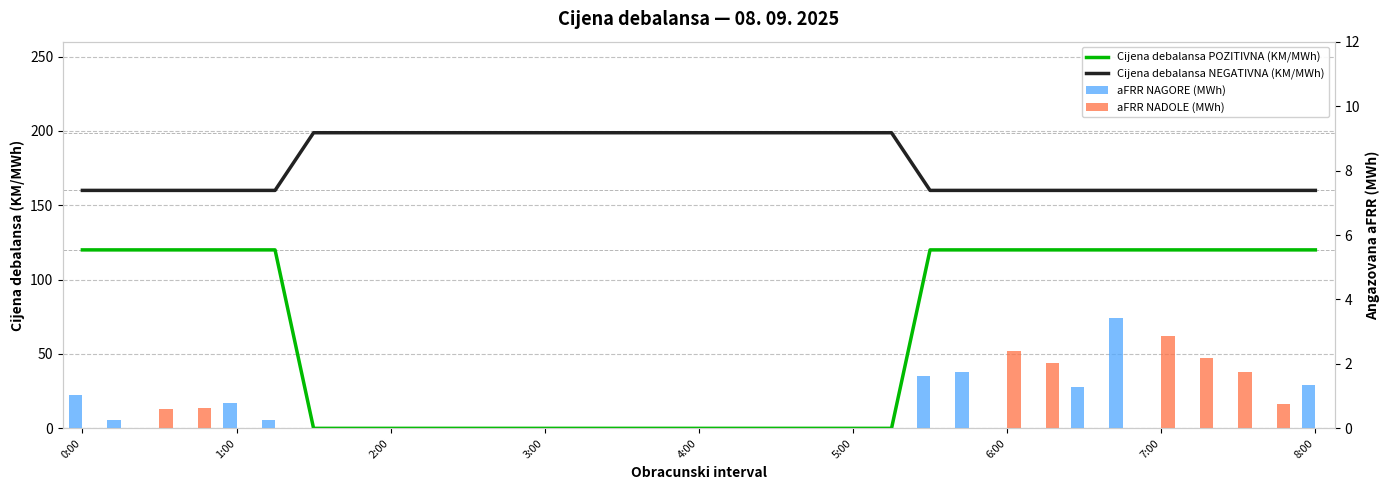

Which series has the largest range (max minus min)?

Cijena debalansa POZITIVNA (KM/MWh)